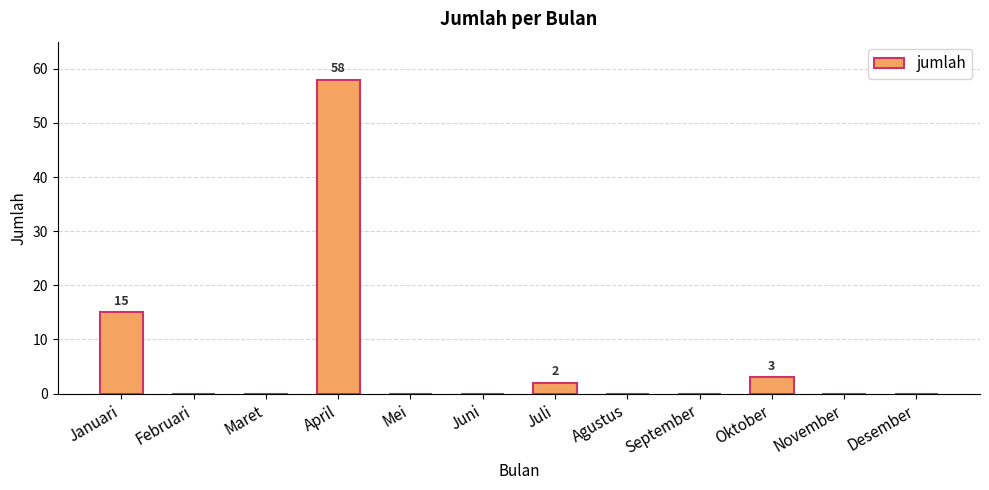

Reading right to left, extract all data points from this chart.

0	0	3	0	0	2	0	0	58	0	0	15